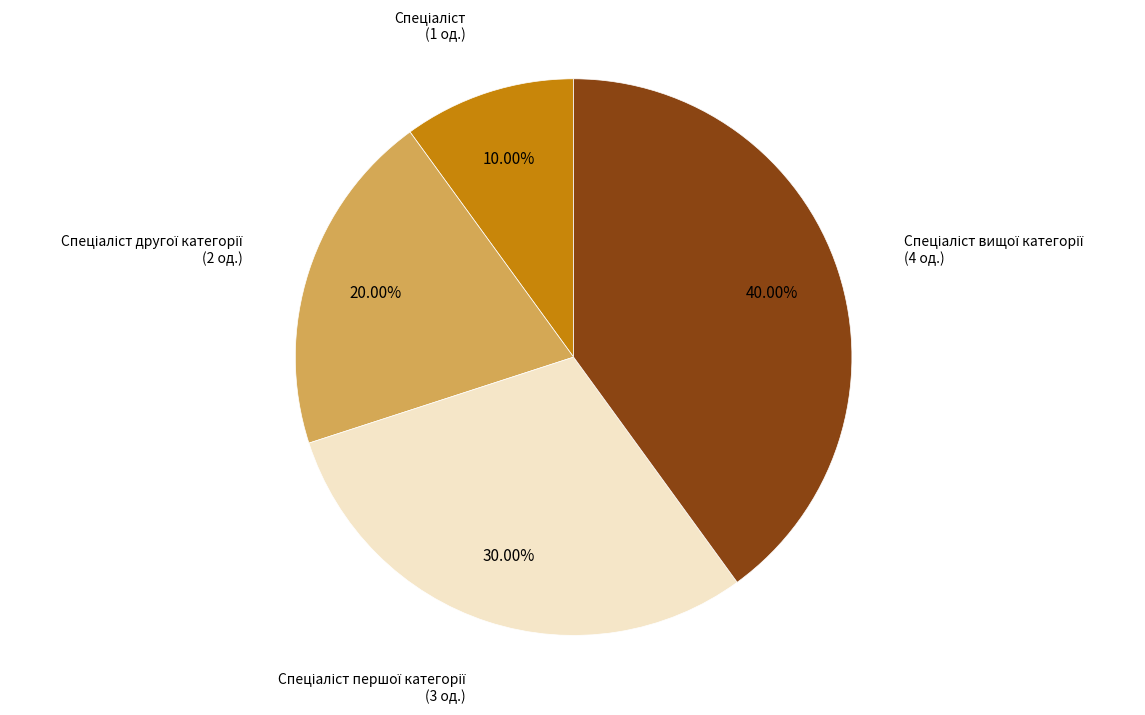

Does any single category account for the majority?

No